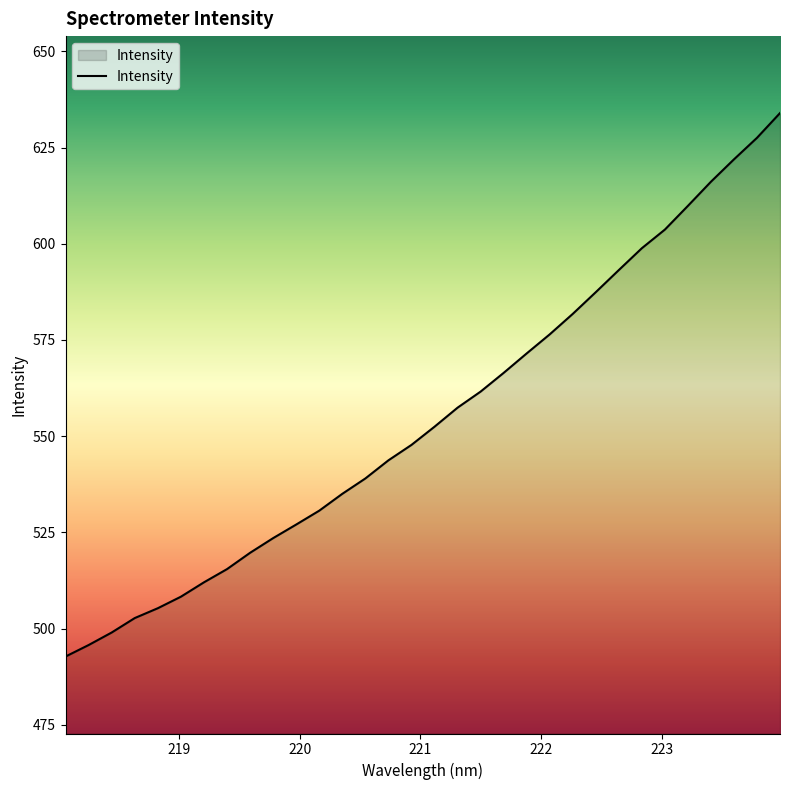

What is the greatest value displayed?

634.0